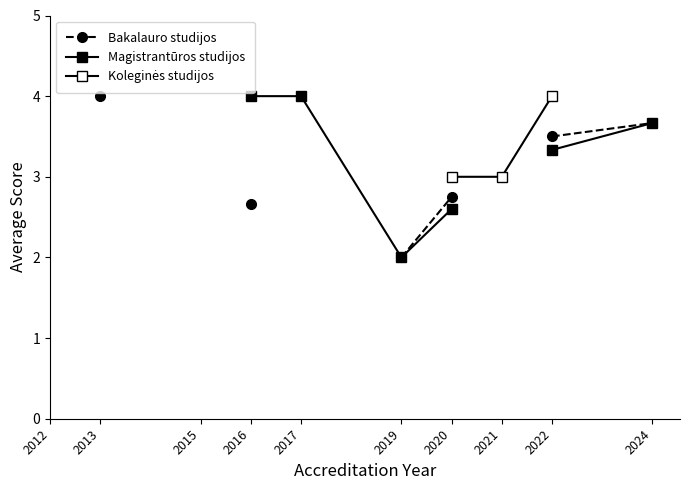

List the series in order of their peak value, lowest first.

Bakalauro studijos, Magistrantūros studijos, Koleginės studijos